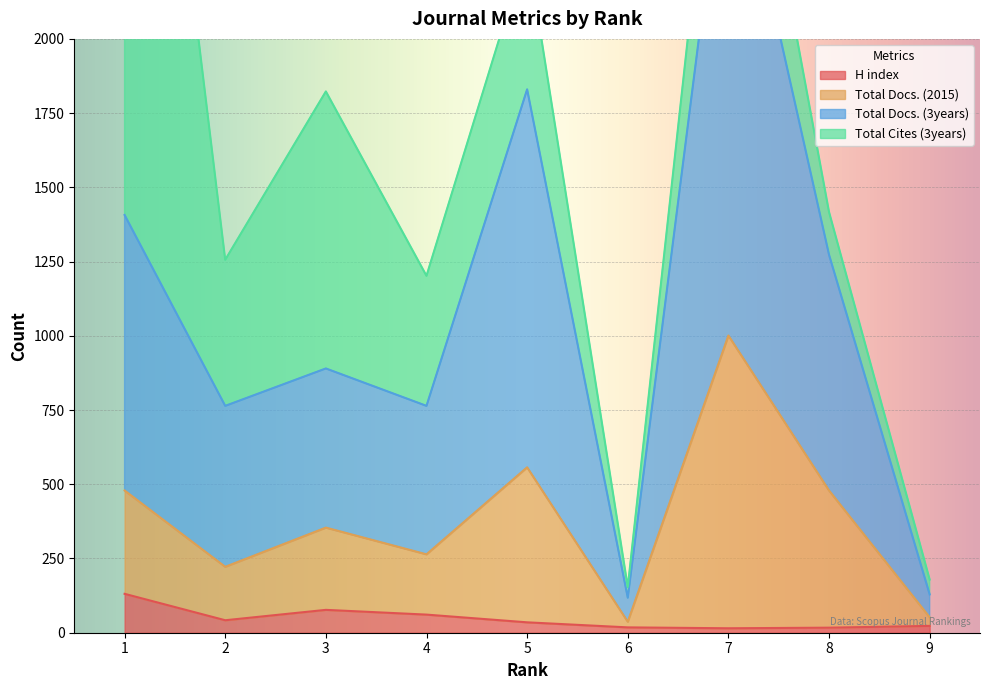

Where is Total Docs. (3years) nearest to the value 1450?

1